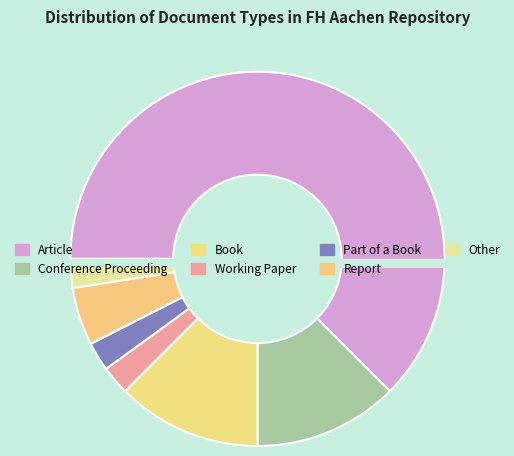

Count the number of slices in the pie.

7